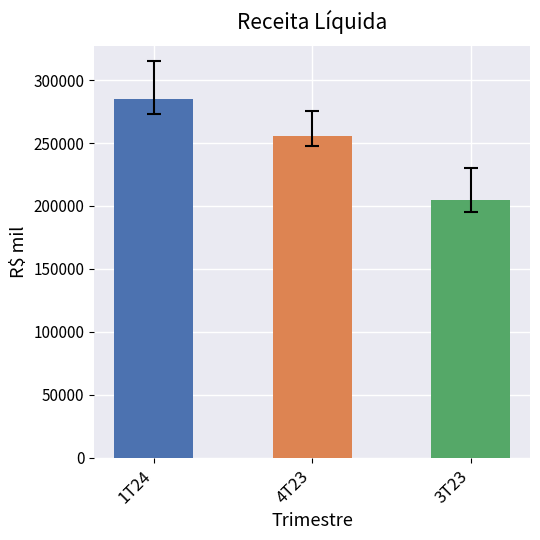

Are the bars grouped side by side (vs. stacked)?

Yes